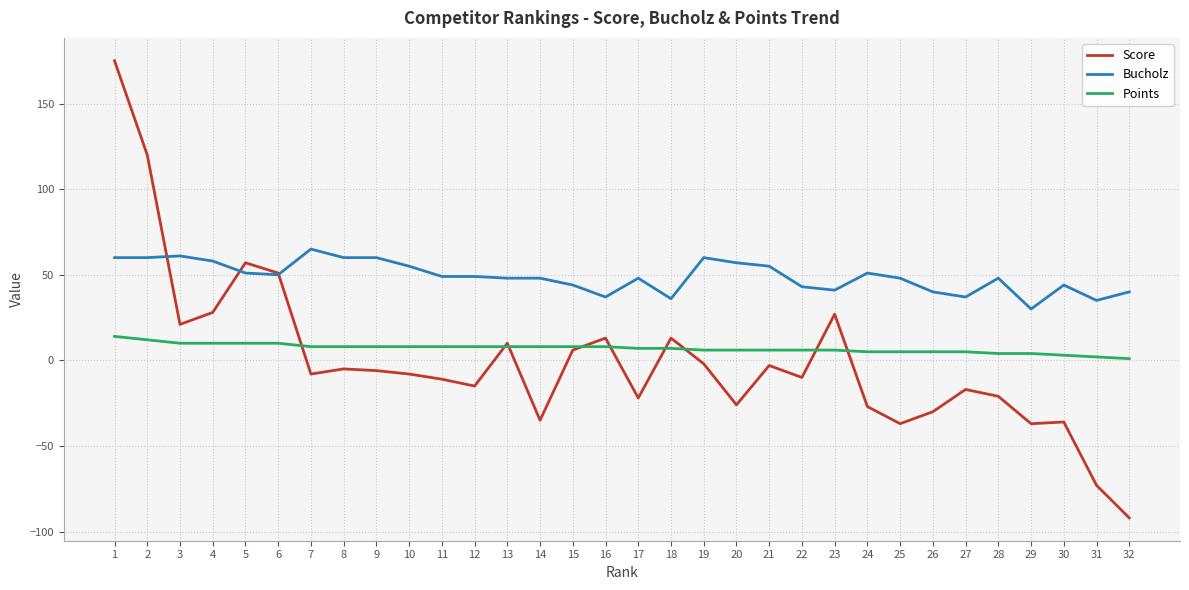

Rank the series by their maximum value, from highest to lowest.

Score, Bucholz, Points